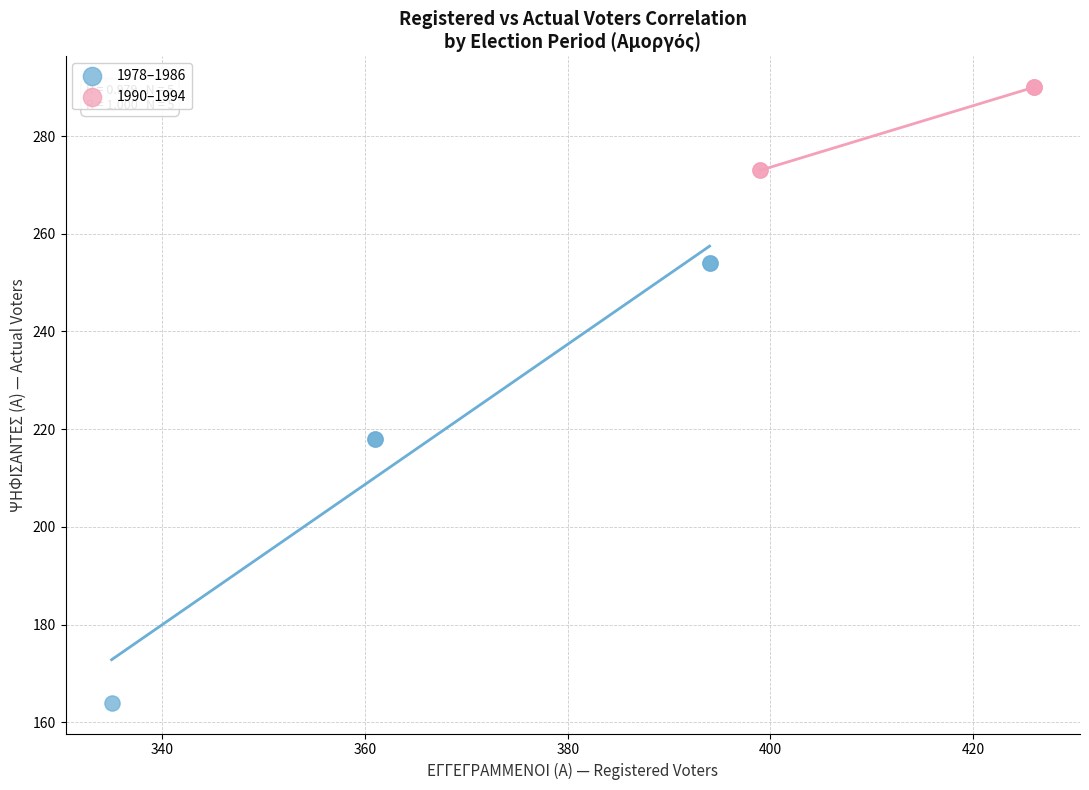

Which series contains the lowest Y value?

1978–1986